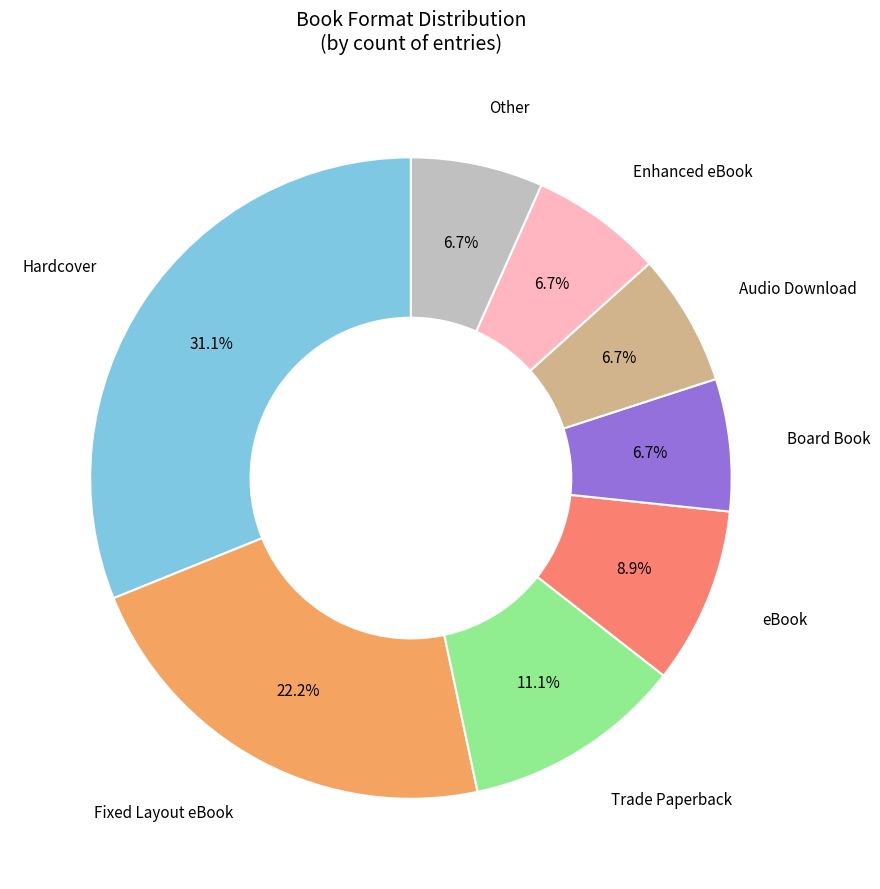

Is there any slice that represents more than half of the pie?

No